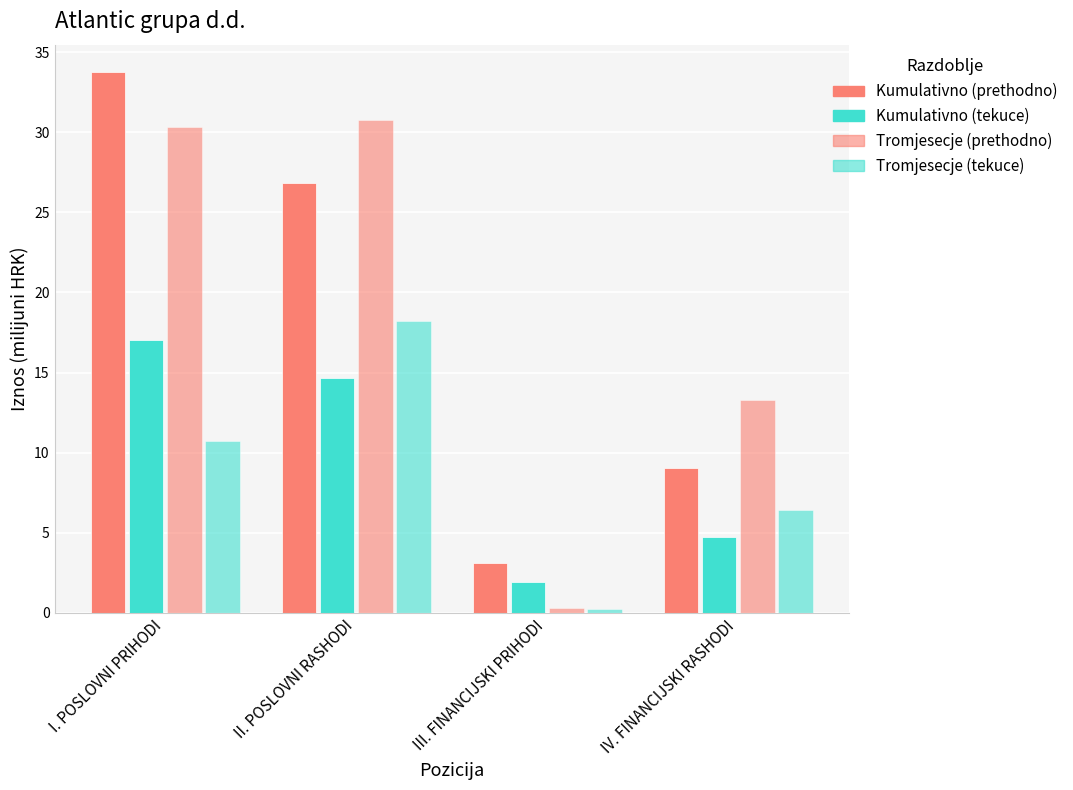

How many groups of bars are there?

4